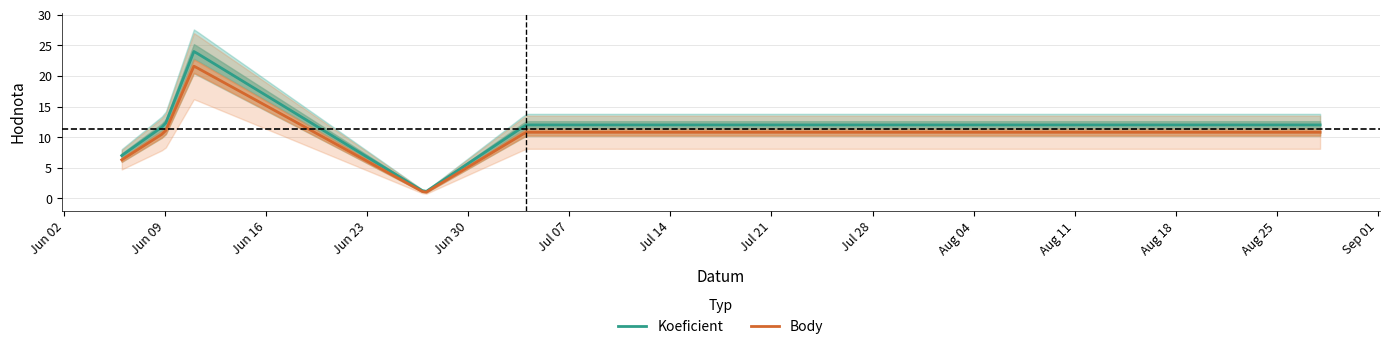

At which category does Koeficient reach its first local valley?

2015-06-27